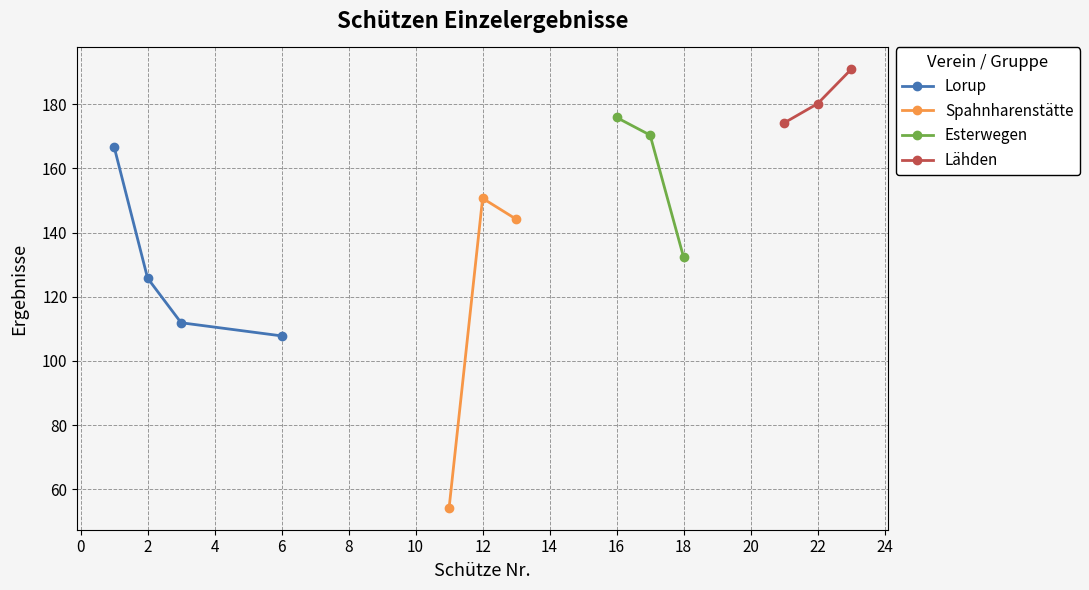

In Spahnharenstätte, how many points are higher than both neighbors (excluding endpoints)?

1